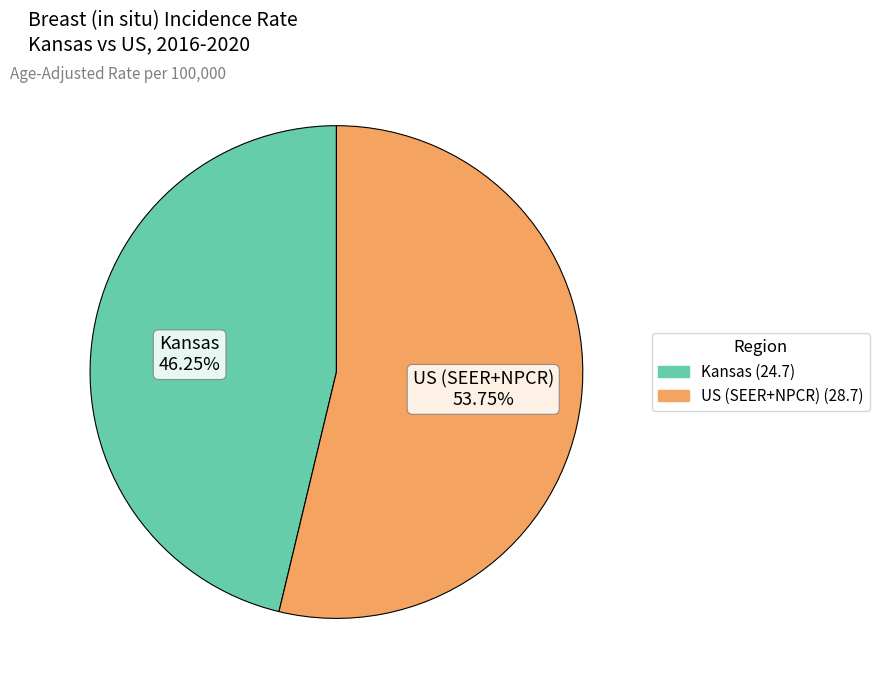

Is it true that Kansas is 53% of the pie?

False